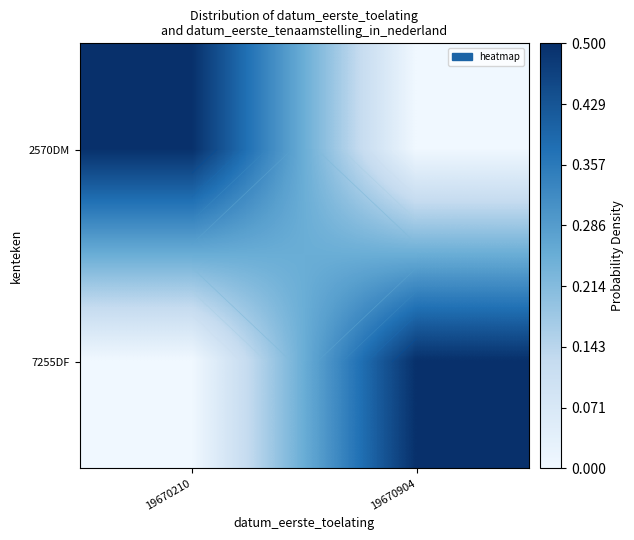

What is the difference between the 7255DF values at 19670210 and 19670904?

0.5